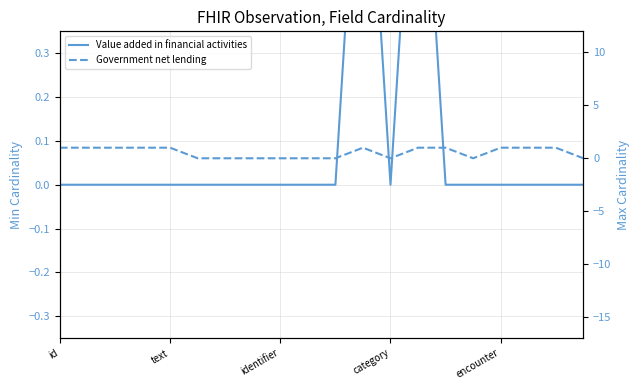

What is the label of the 11th point from the left?

10